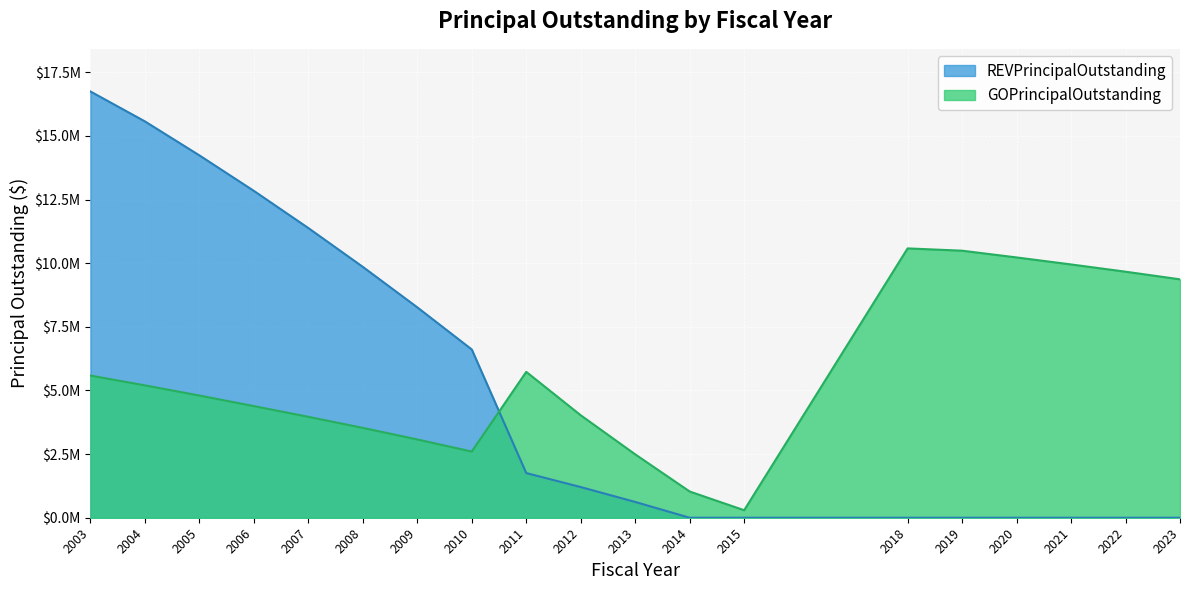

What is the difference between the maximum and minimum values in the GOPrincipalOutstanding series?

10285000